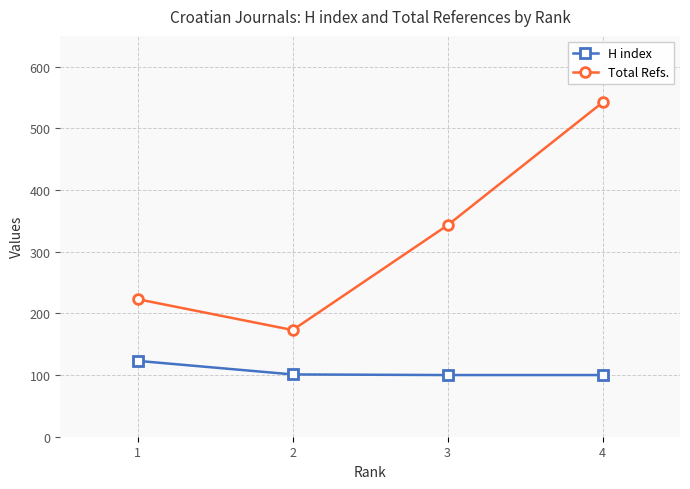

True or false: H index and Total Refs. cross at least once.

False